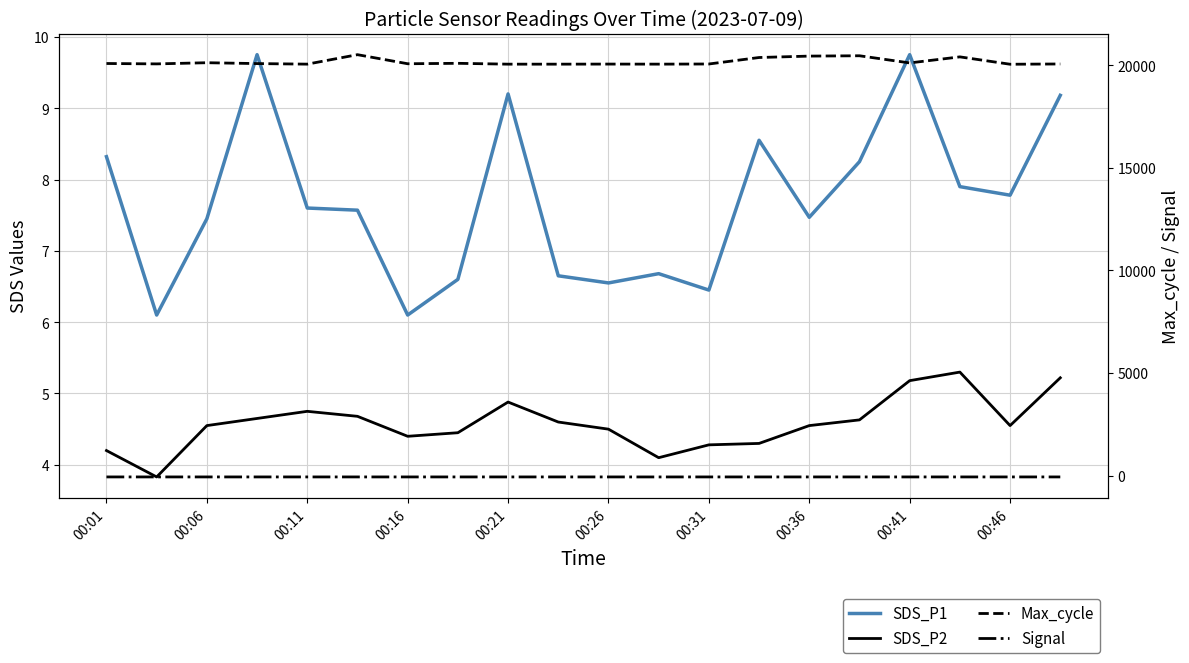

The value of Max_cycle at 11 is 12025.3. True or false?

False